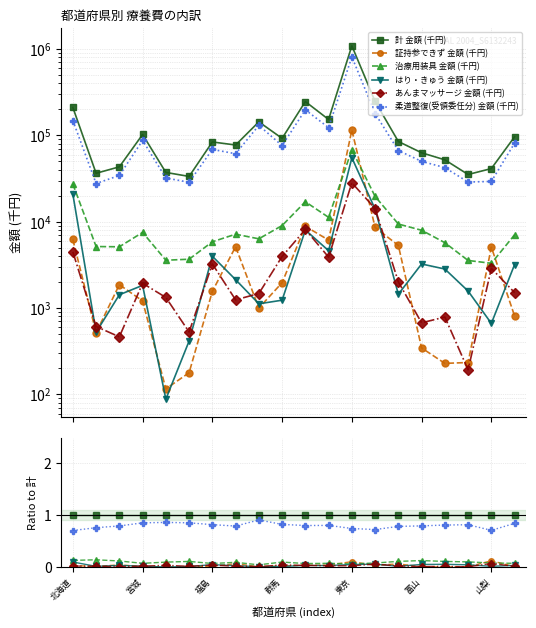

Does the chart have visible grid lines?

Yes